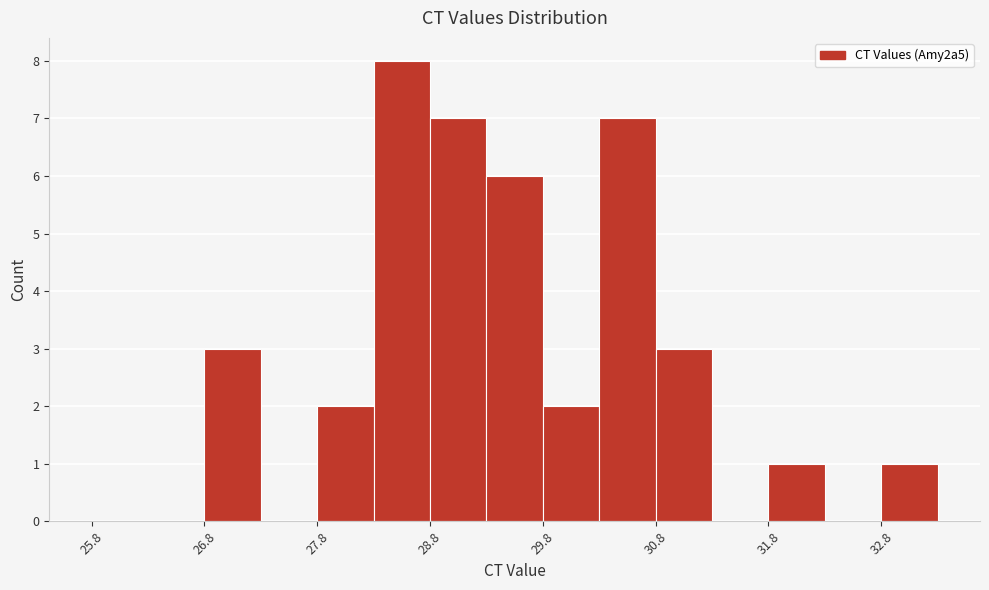

What is the height of the bar covering 28.25 to 28.75 on the x-axis? Neither the bar edges nor the heights are printed on the chart, so give them approximately, as read against the axes.

8